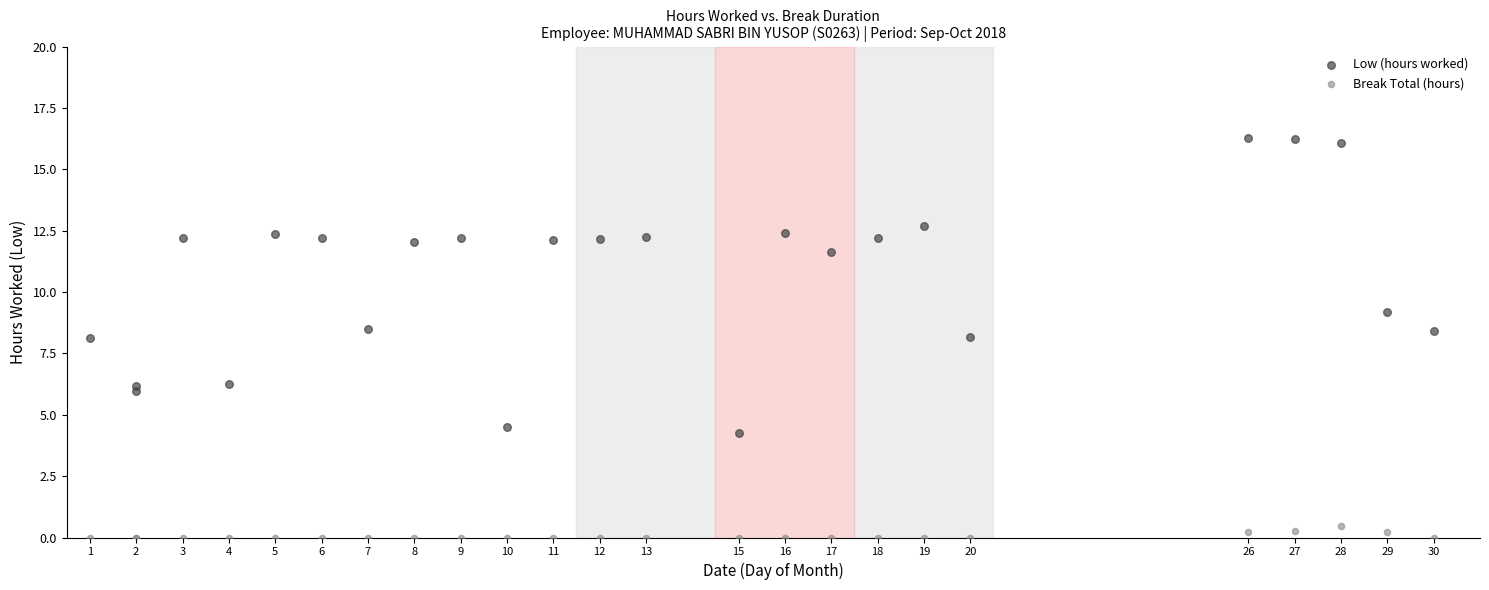

In the Low (hours worked) series, what Y value is closest to 10?

9.2